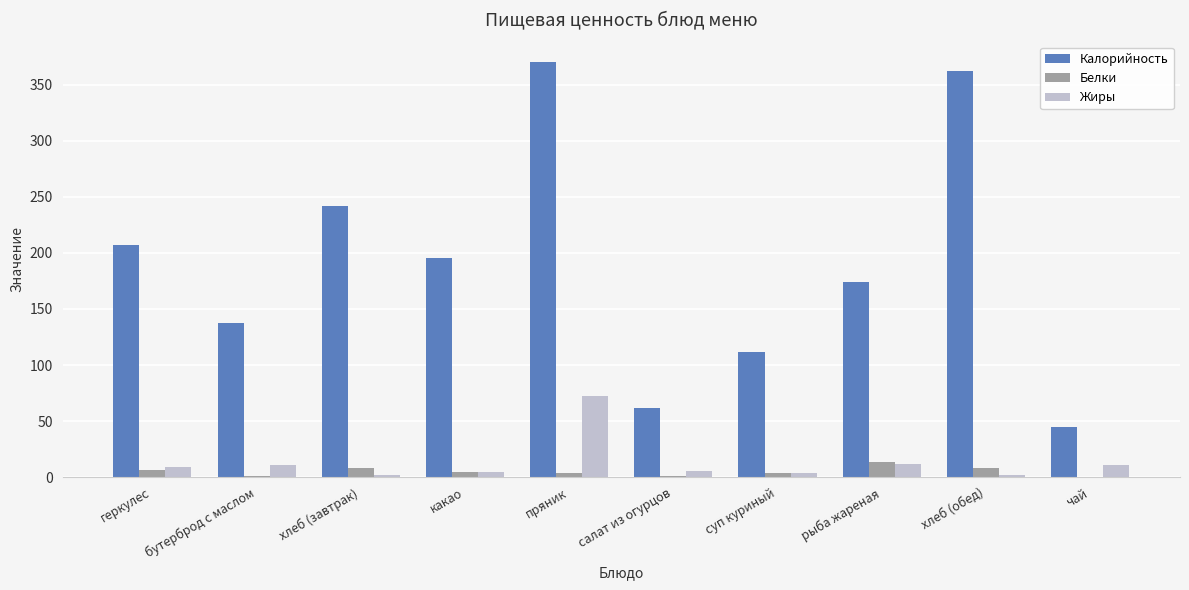

How many groups of bars are there?

10